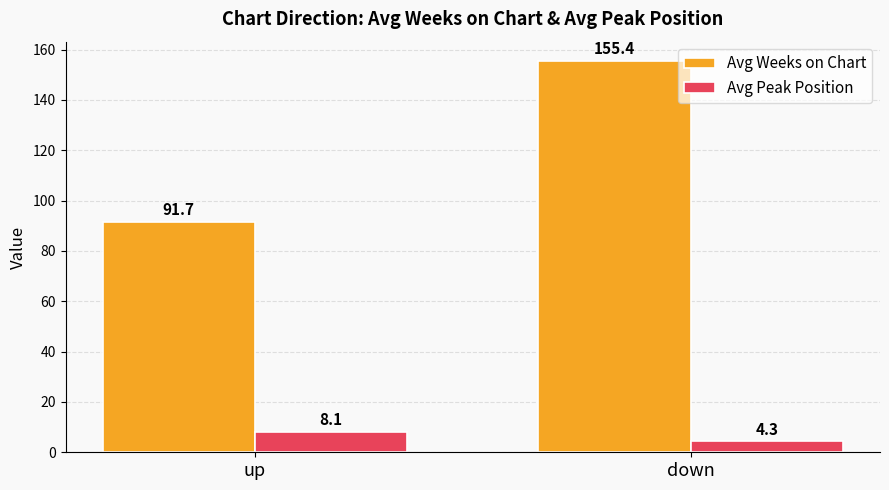

The Avg Weeks on Chart series shows 127.5 at up. True or false?

False